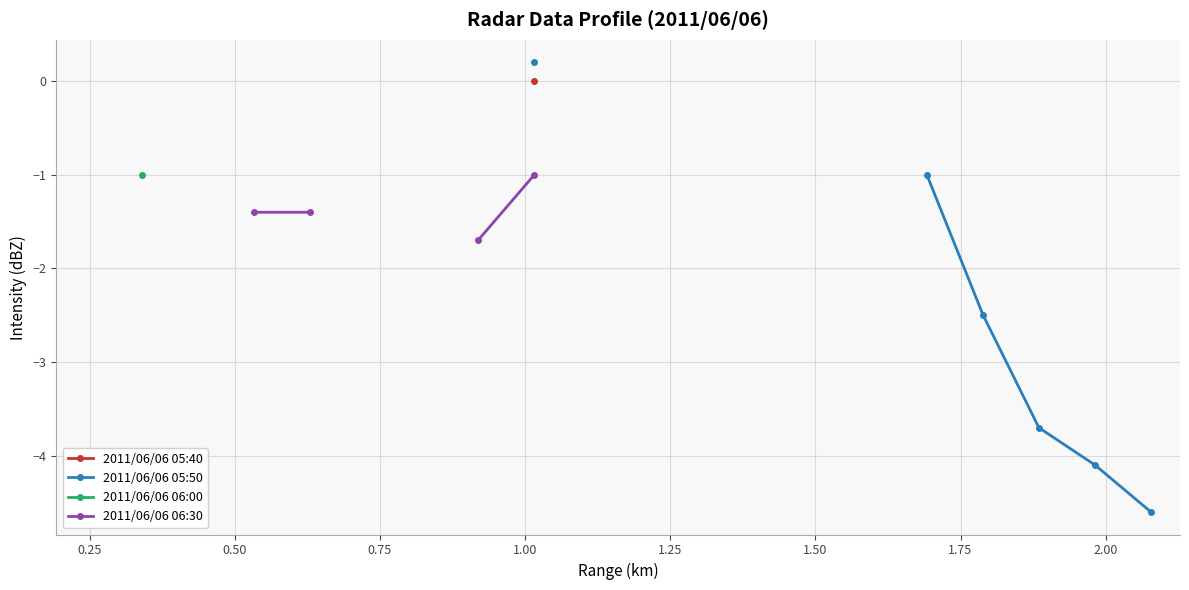

How many lines are shown in the chart?

4